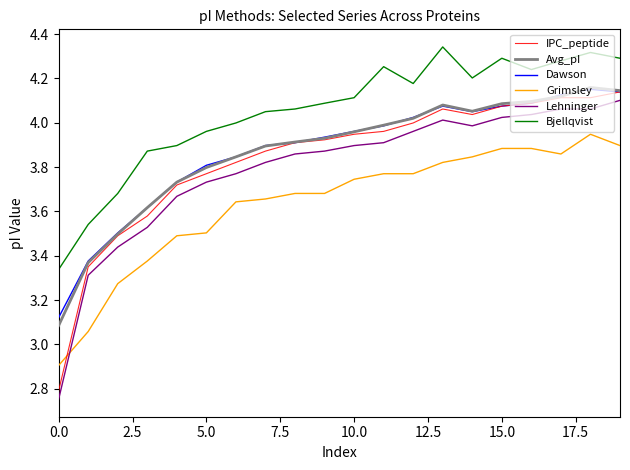

Which series has the largest total across all categories?

Bjellqvist